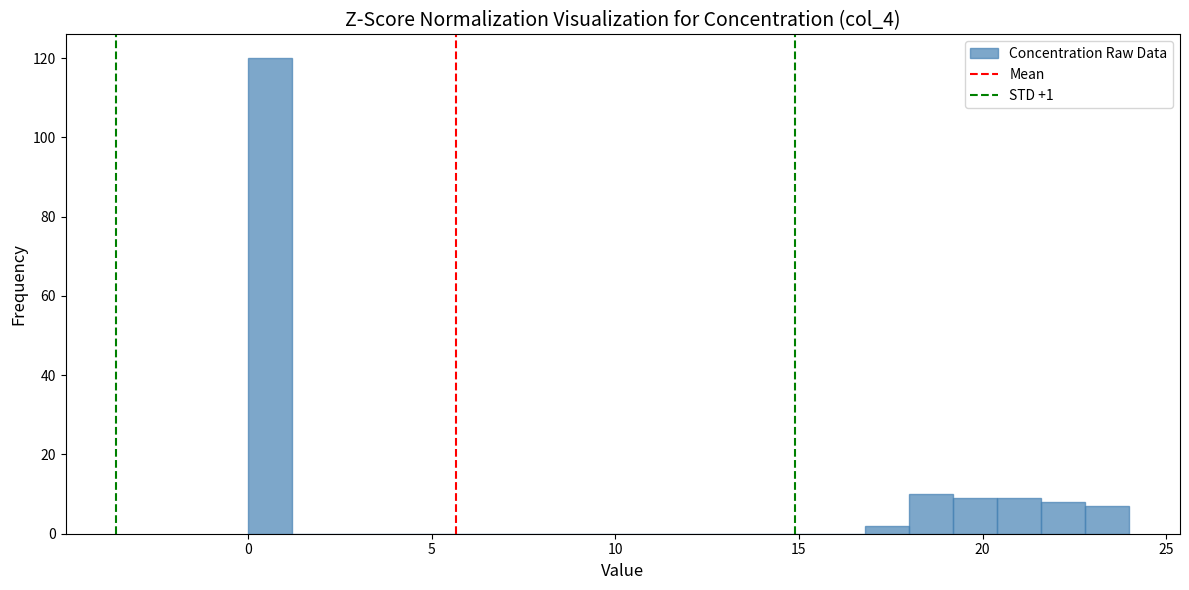

Around what value on the x-axis is the tallest bar? Give the approximate position of its centre, as read against the axis.

0.5